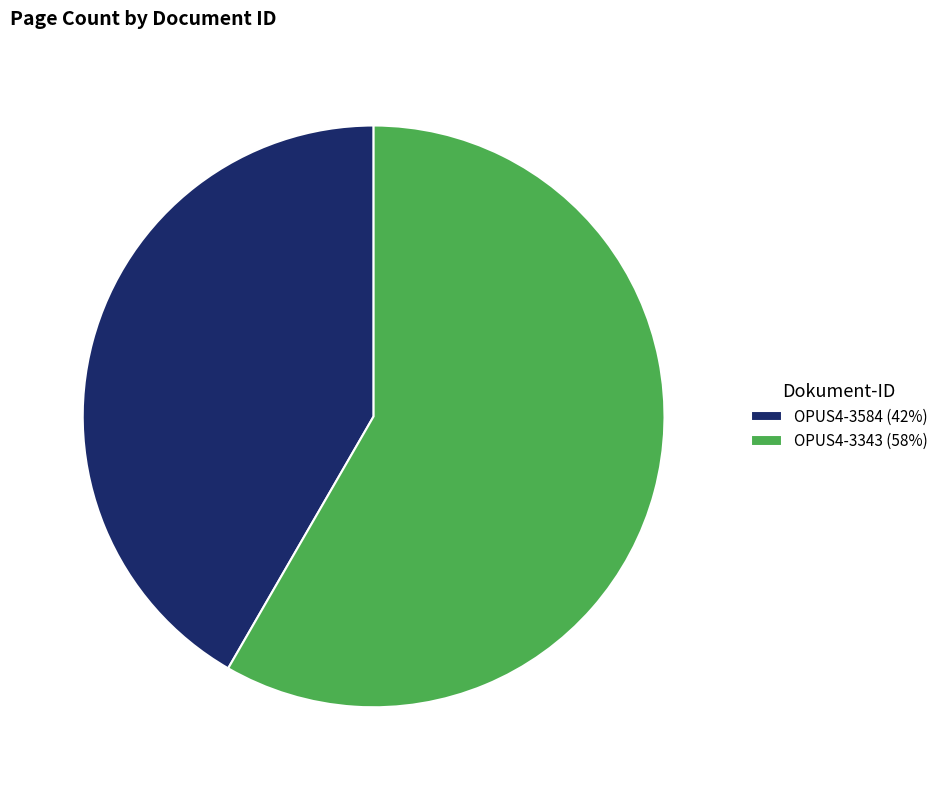

Which slice is the smallest?

OPUS4-3584